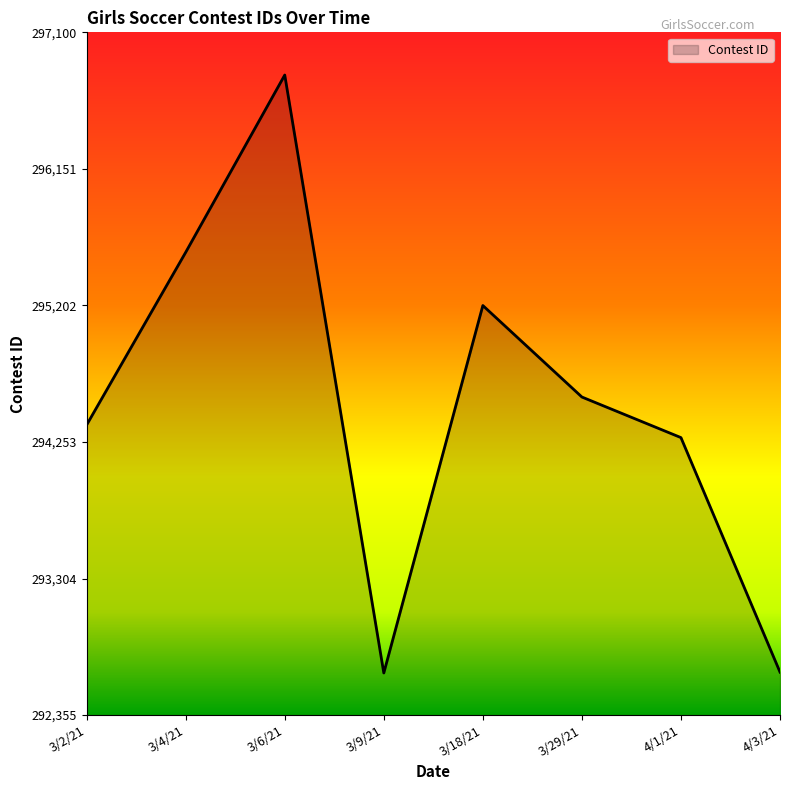

What is the difference between the maximum and minimum values?

4156